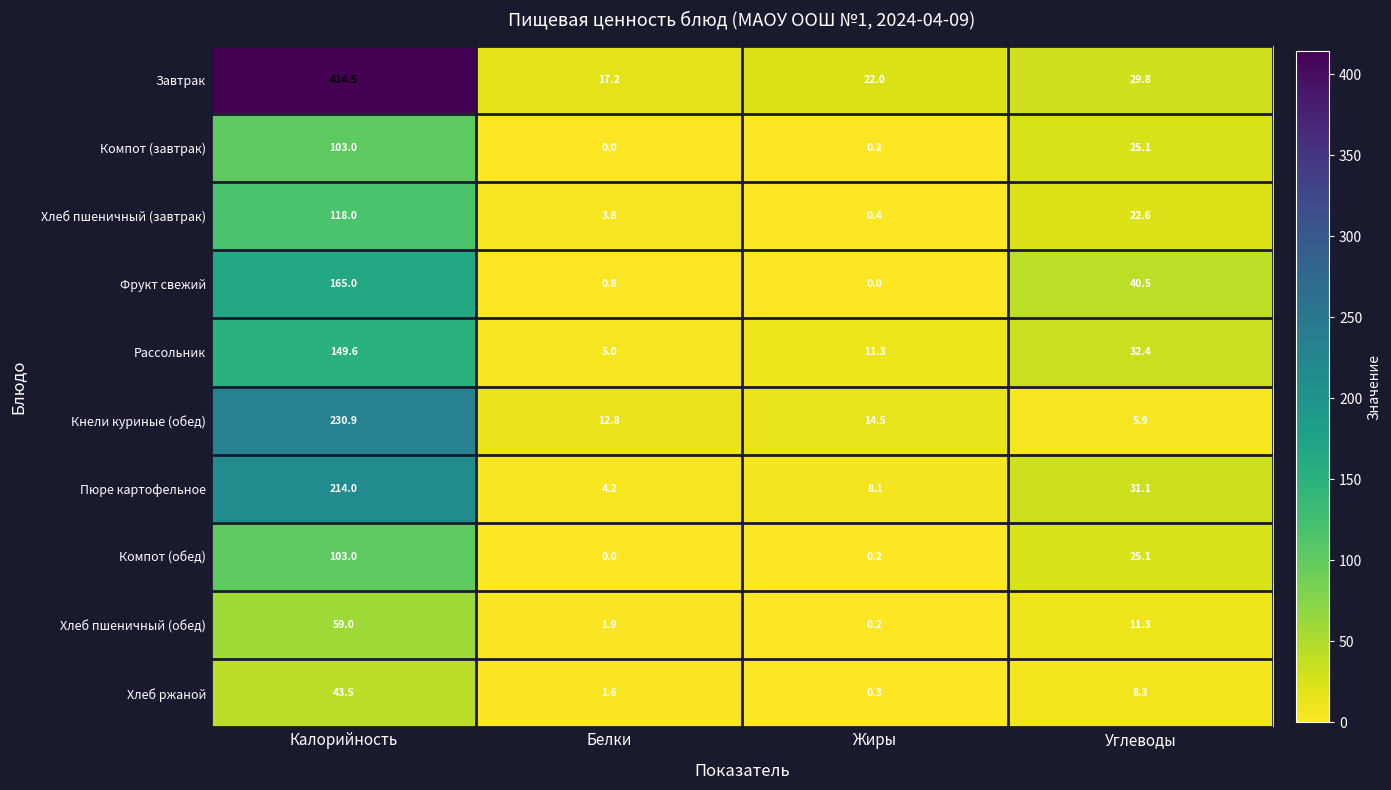

Where is Завтрак nearest to the value 215?

Углеводы